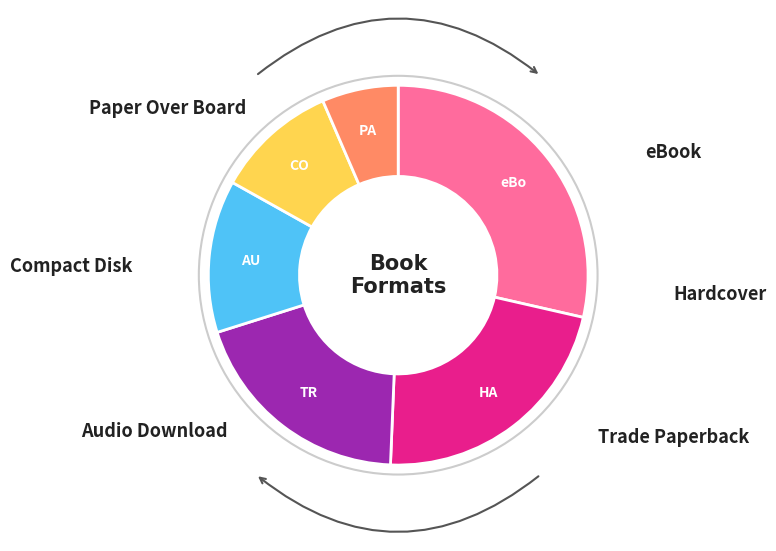

Is there any slice that represents more than half of the pie?

No